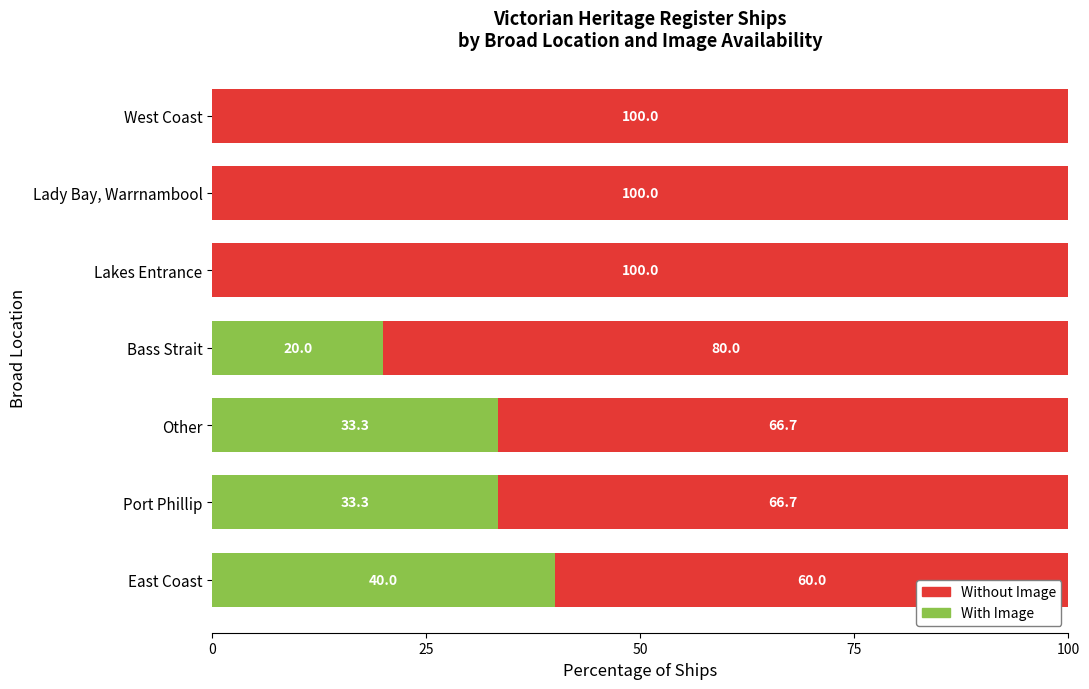

At which label does With Image reach its peak?

East Coast